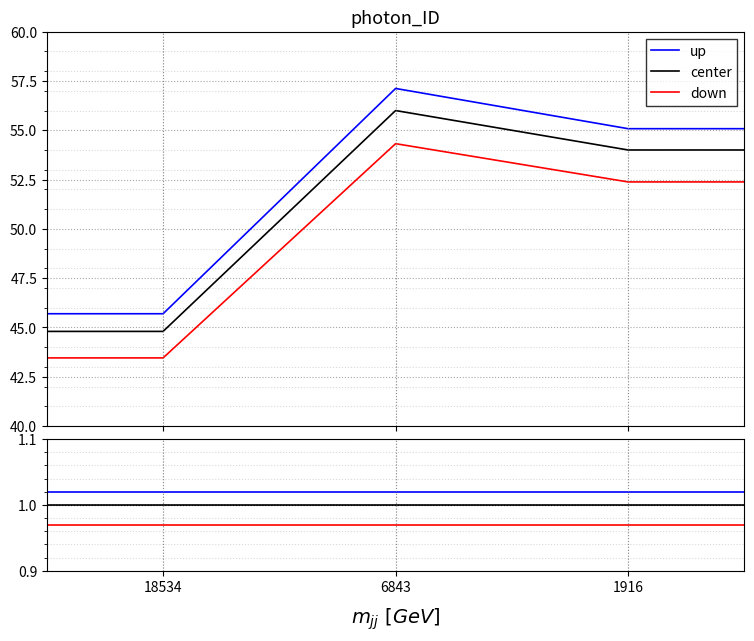

List the series in order of their peak value, highest first.

up, center, down